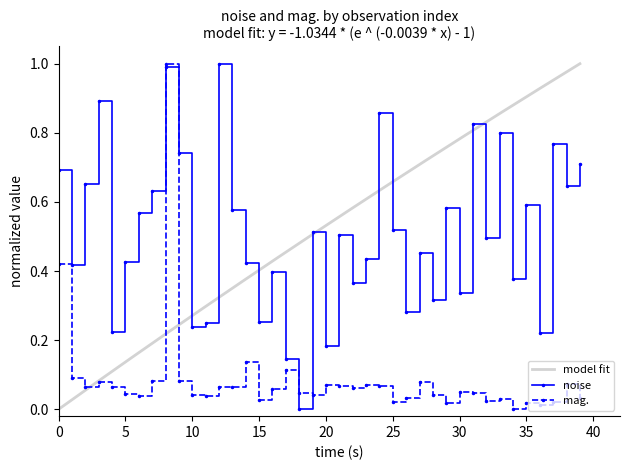

After their last crossing, which series has the higher values: mag. or noise?

noise